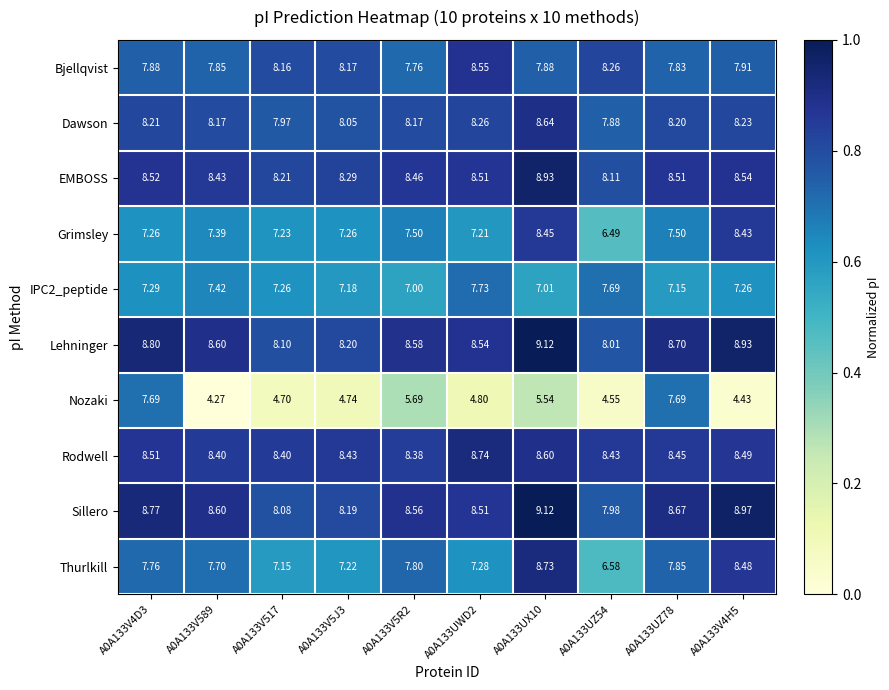

What is the spread (max minus min) of values at A0A133V5R2?

2.9